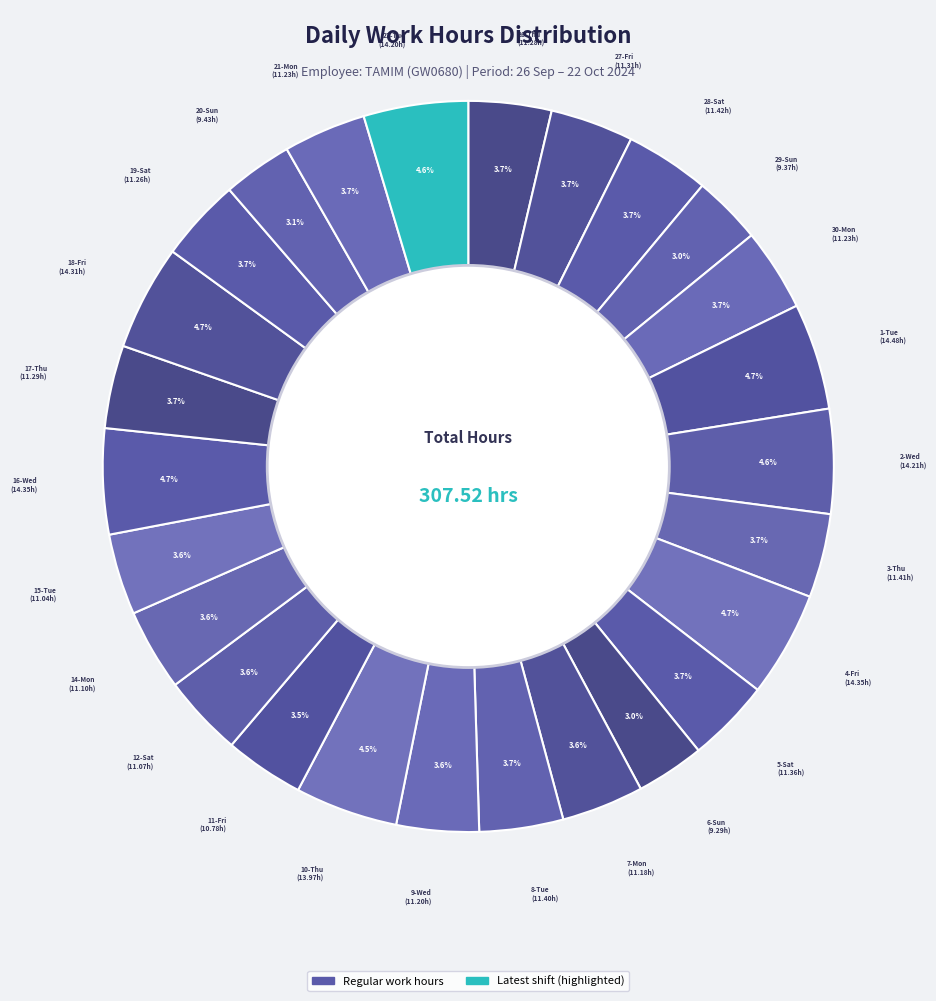

How many segments does this pie chart have?

26